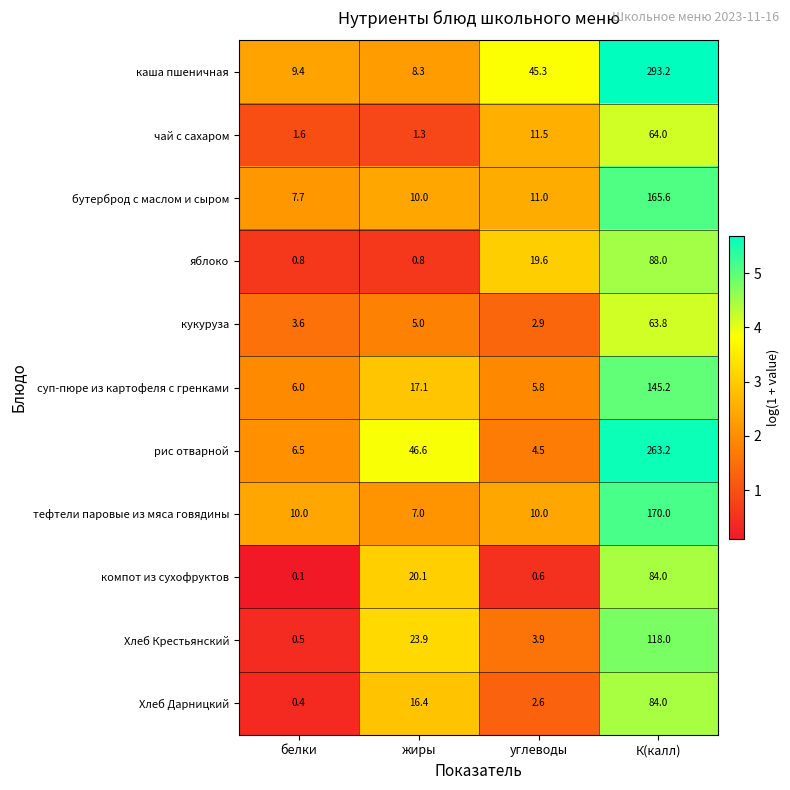

List the labels in order of кукуруза value, smallest first.

углеводы, белки, жиры, К(калл)